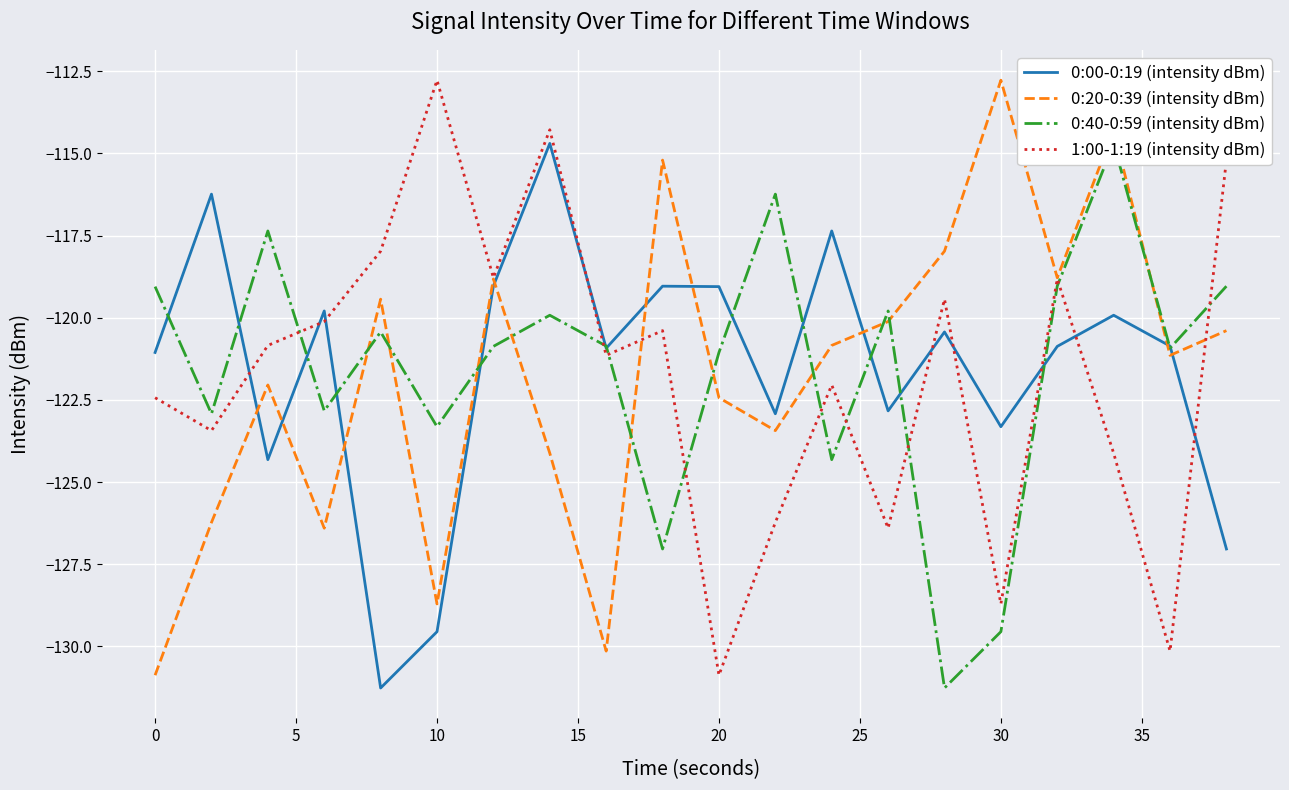

True or false: 1:00-1:19 (intensity dBm) and 0:00-0:19 (intensity dBm) intersect in this chart.

True